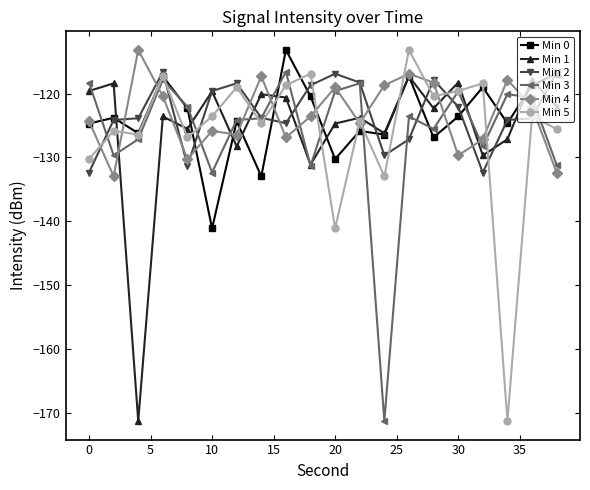

Which series has the widest spread of values?

Min 5